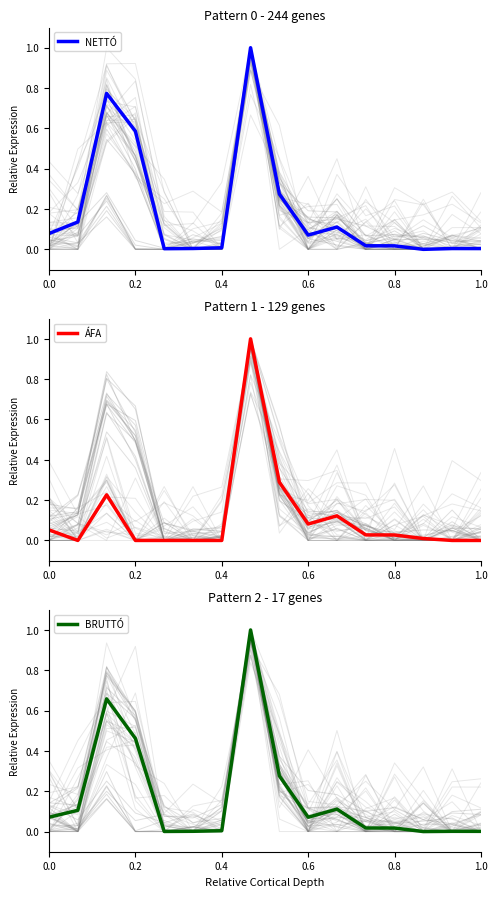

What is the total value across all series at 8?

0.8